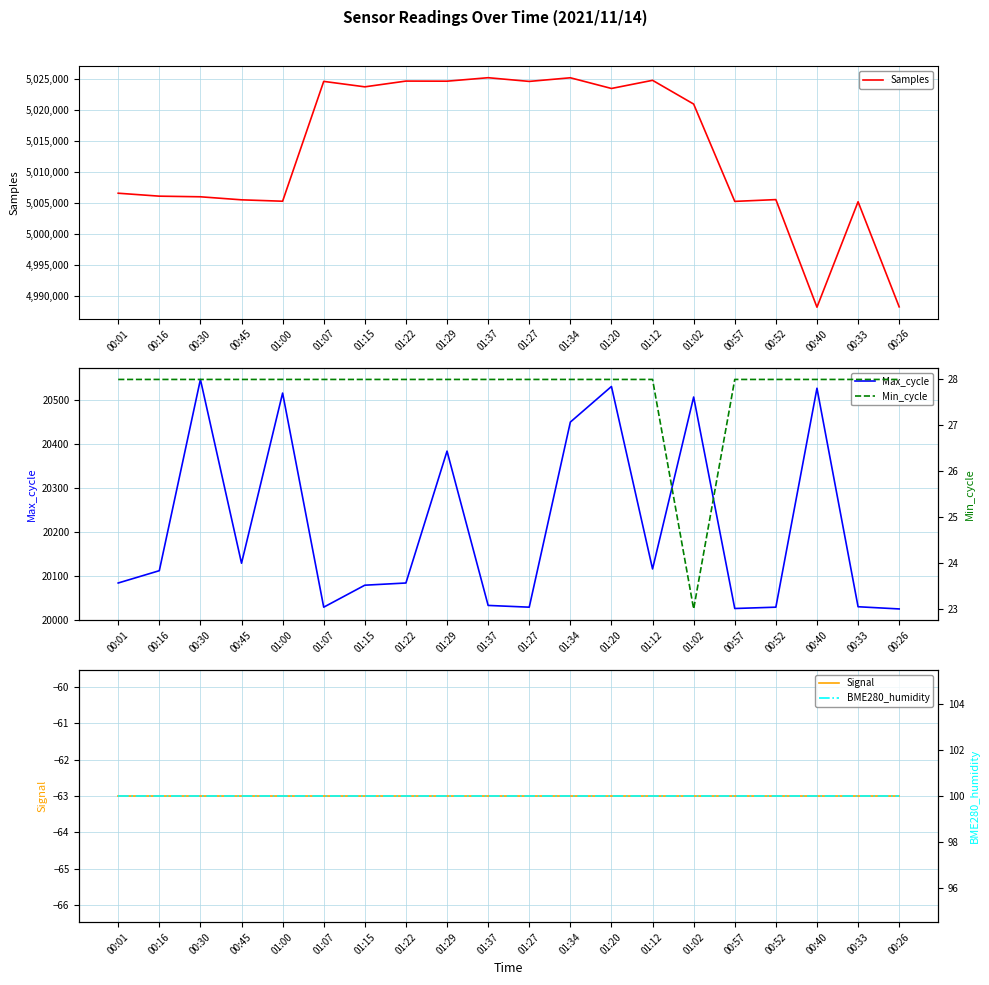

How many values in the Max_cycle series exceed 20112?

9